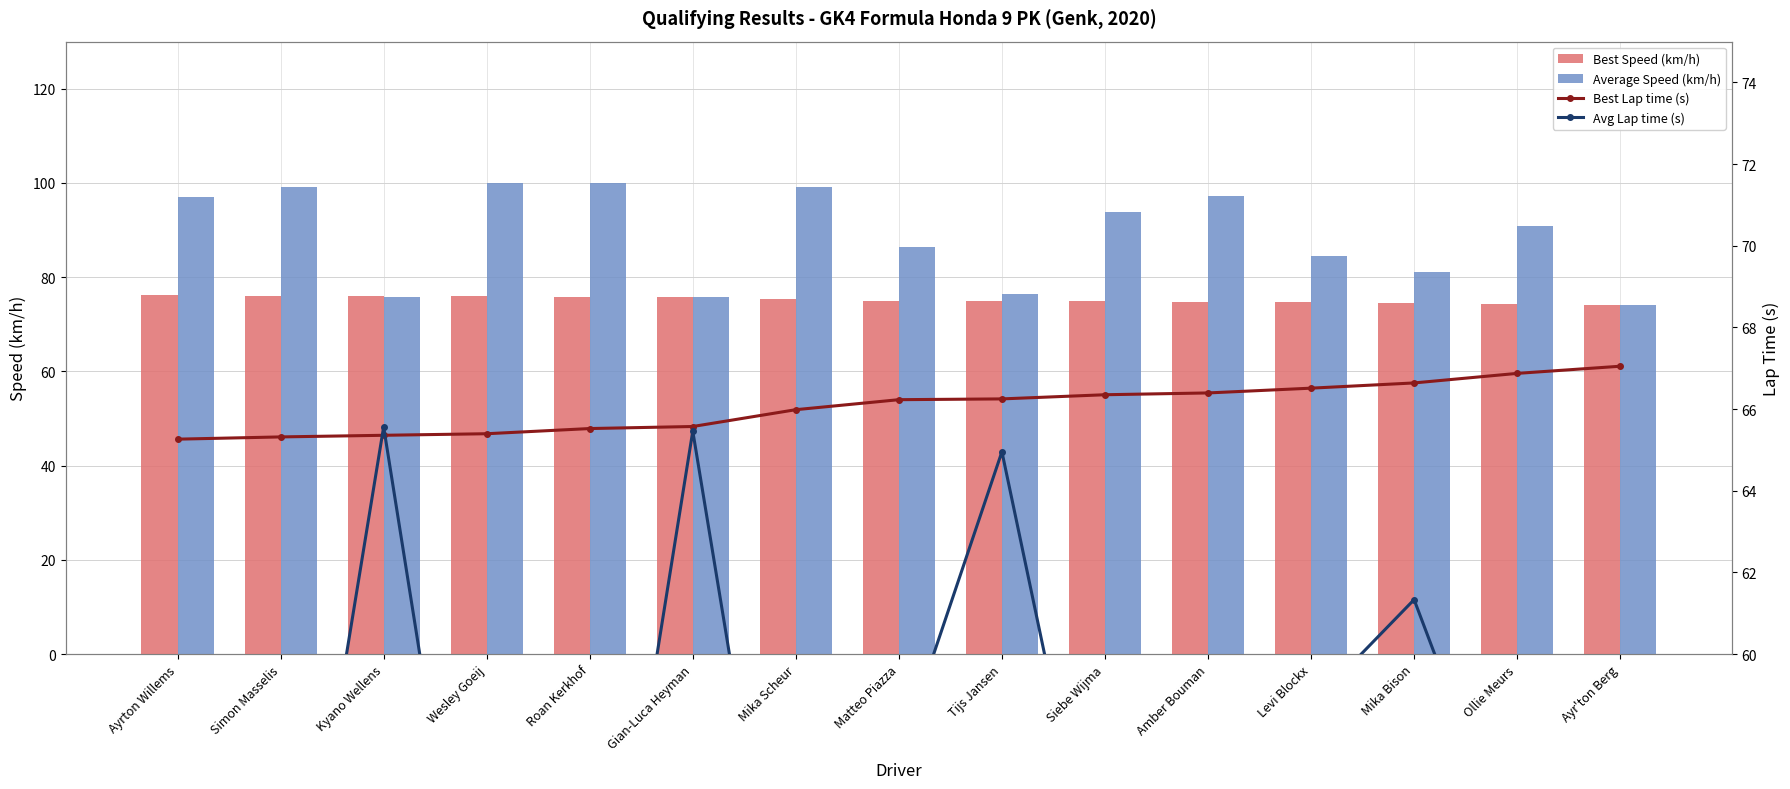

At which label does Best Speed (km/h) reach its peak?

Ayrton Willems